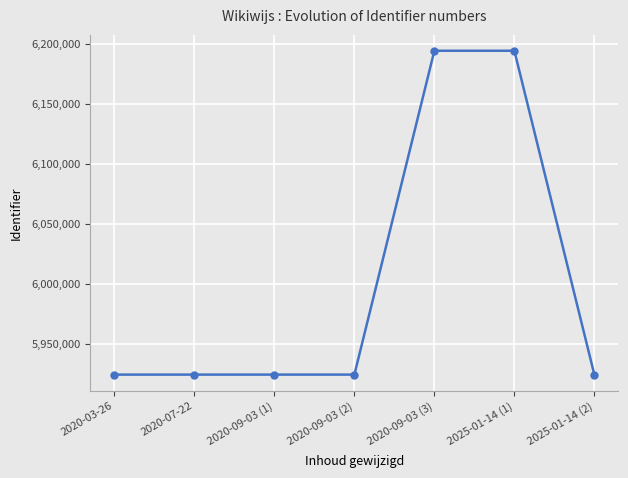

What is the maximum value shown in the chart?

6194316